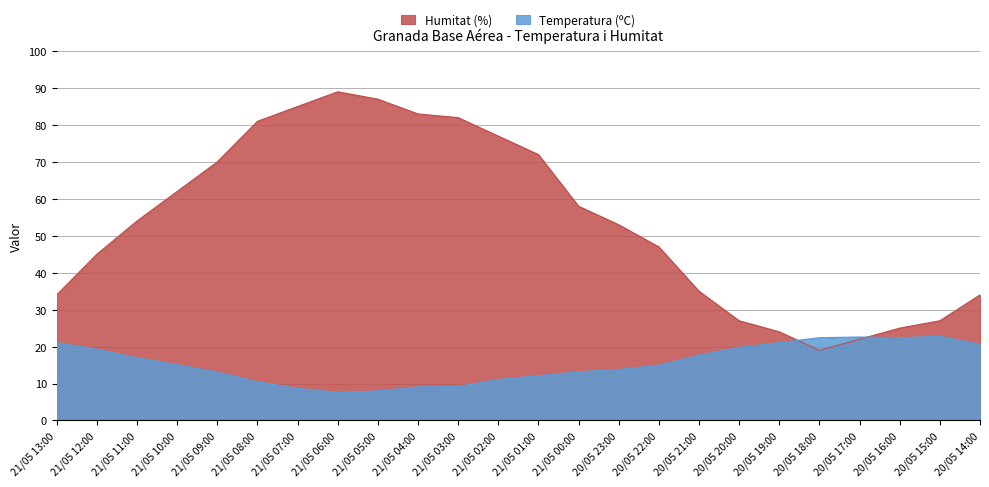

Between which two adjacent categories do Humitat (%) and Temperatura (ºC) first intersect?

20/05 19:00 and 20/05 18:00